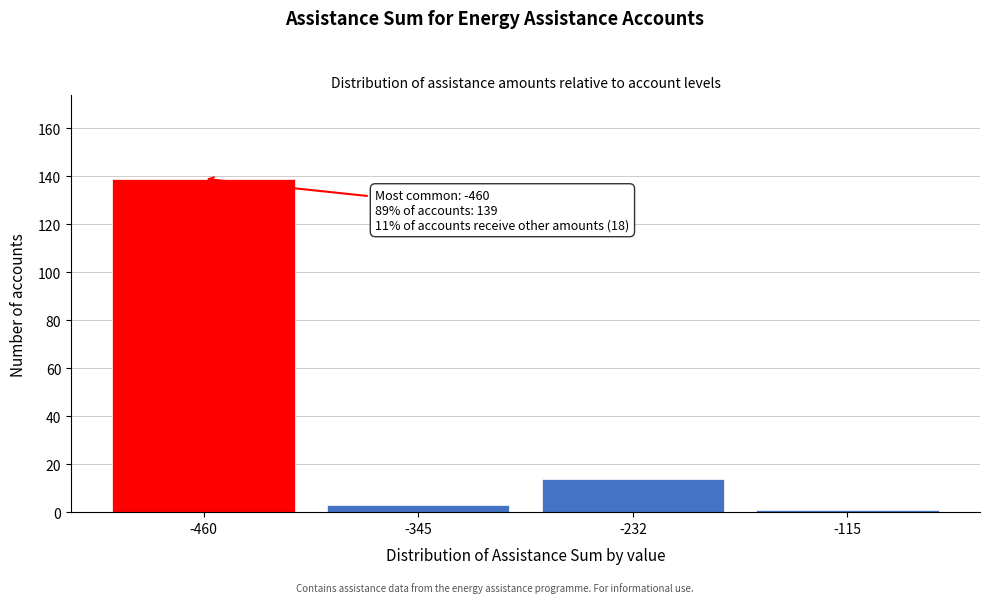

Reading left to right, transcribe all the data shown in this chart.

-460=139	-345=3	-232=14	-115=1